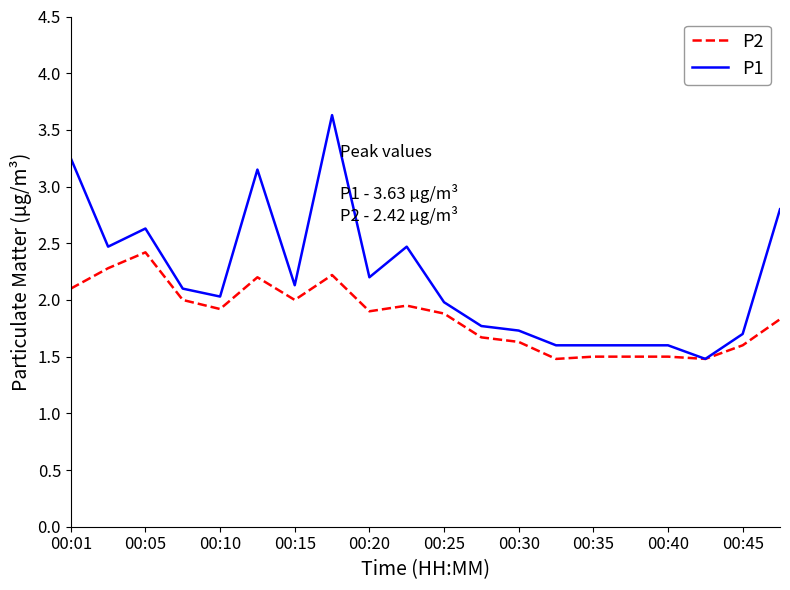

List the series in order of their overall mean, lowest first.

P2, P1